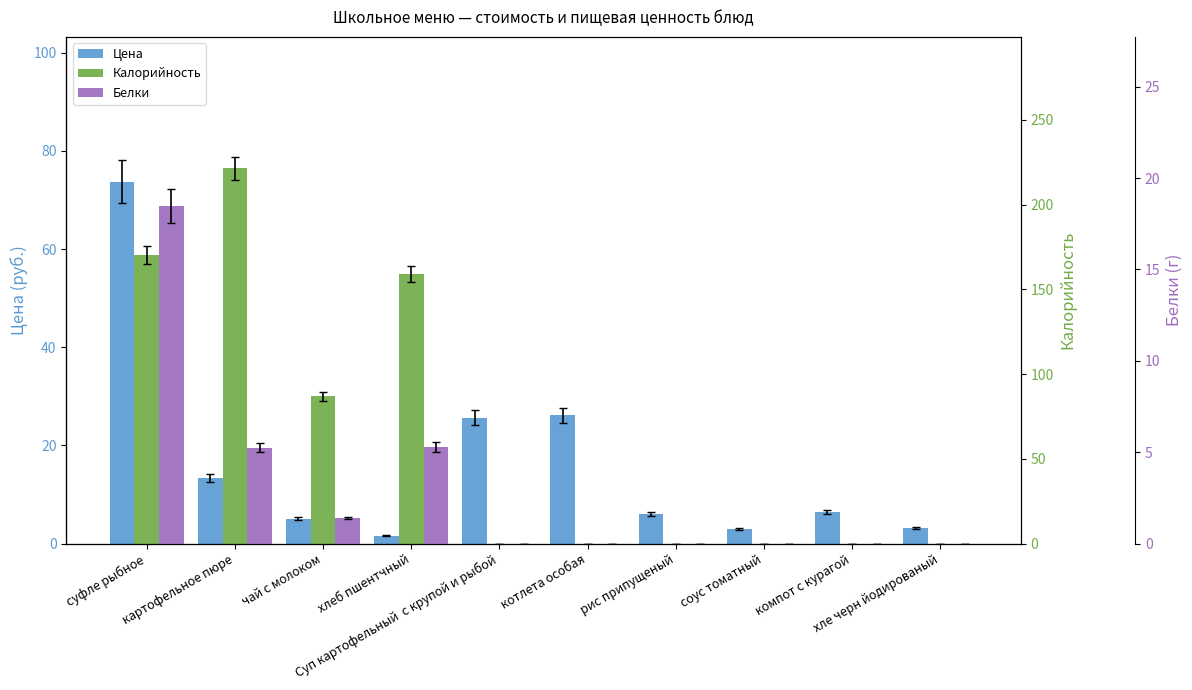

What is the value of the Белки bar at the 1st from the left?

18.5